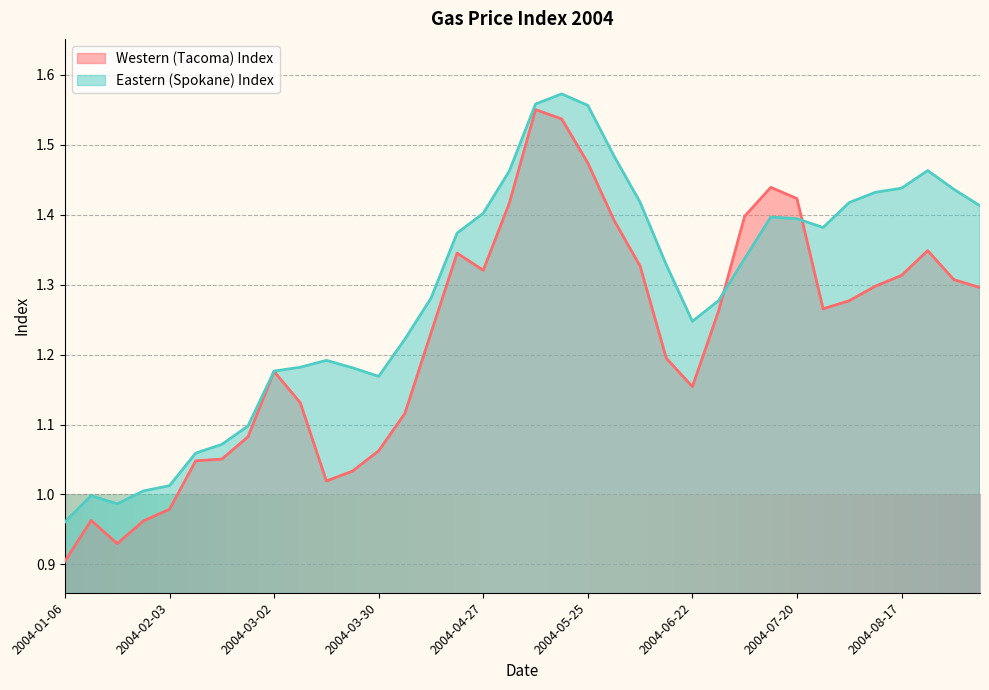

Which series has the widest spread of values?

Western (Tacoma) Index